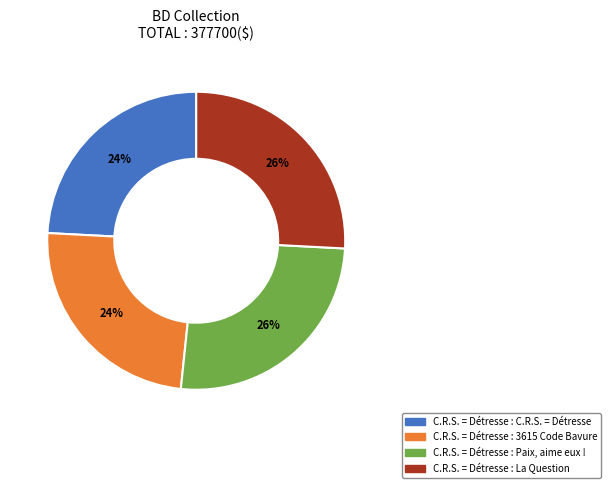

To the nearest percent, what percentage of the pie is C.R.S. = Détresse : 3615 Code Bavure?

24%